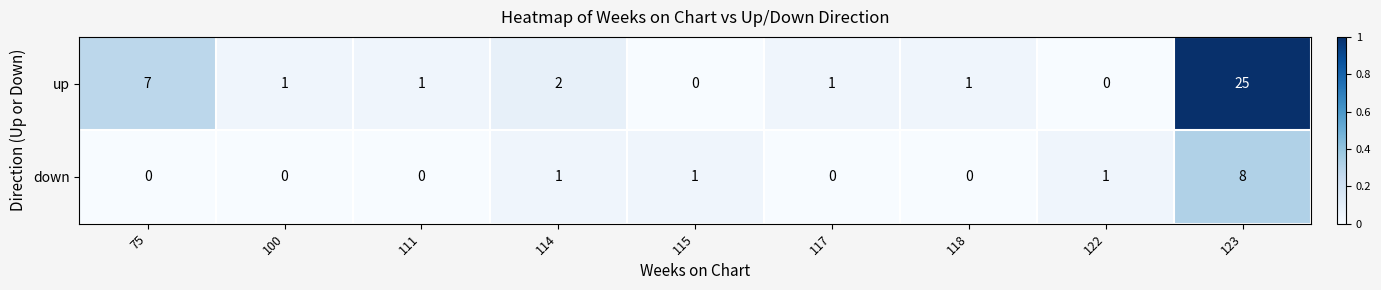

What is the greatest value displayed?

25